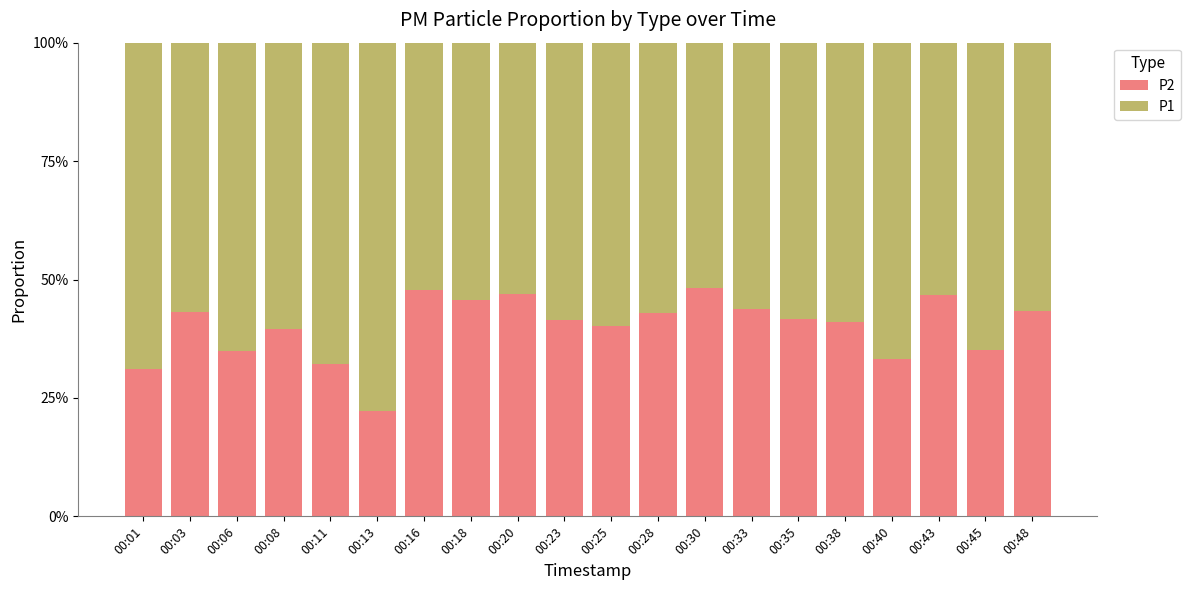

What is the difference between the second highest and minimum values in the P2 series?

25.5